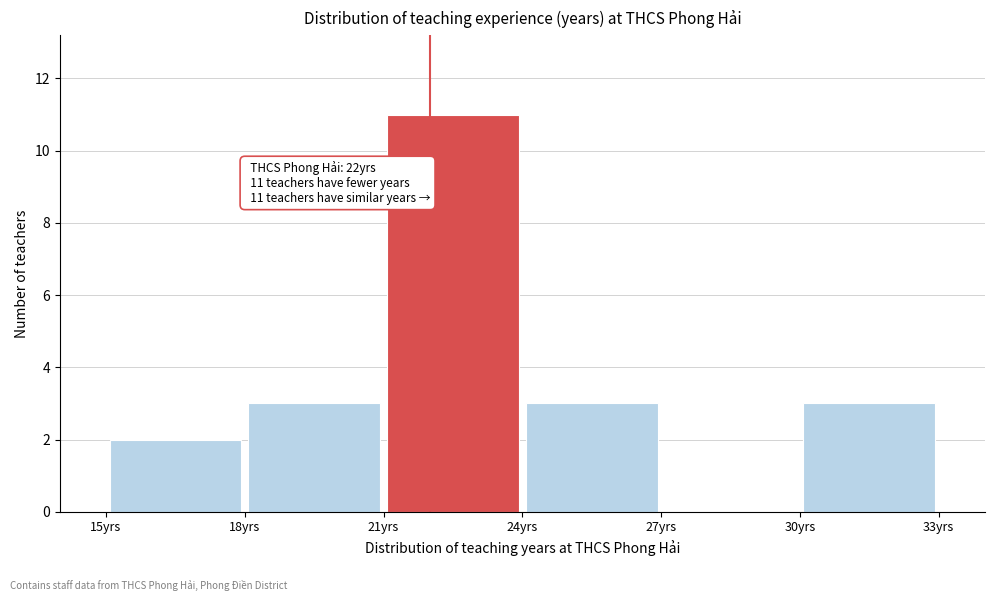

Over which range of the x-axis is the bar tallest?

21 to 24